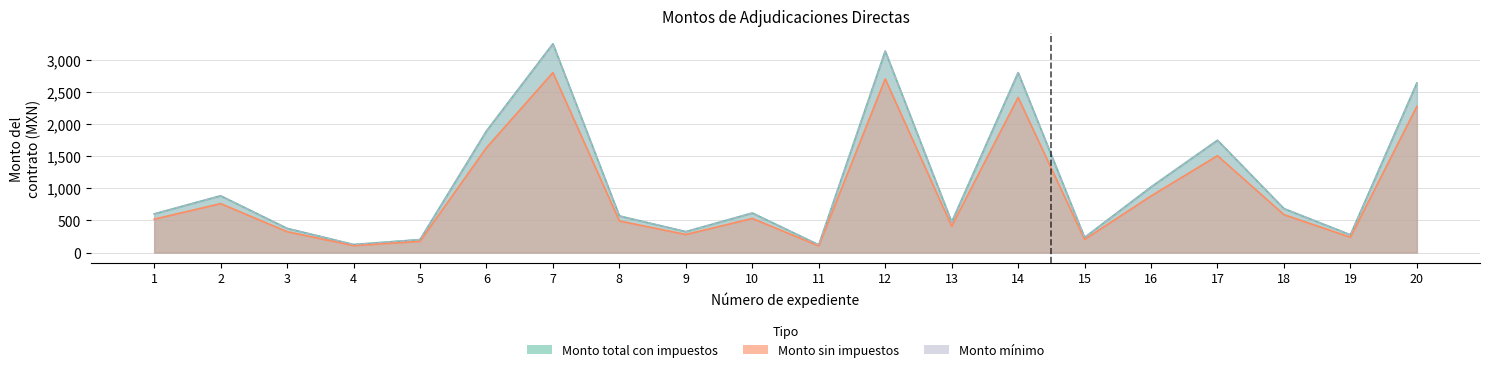

True or false: Monto minimo has a value of 134.1 at 10.

False